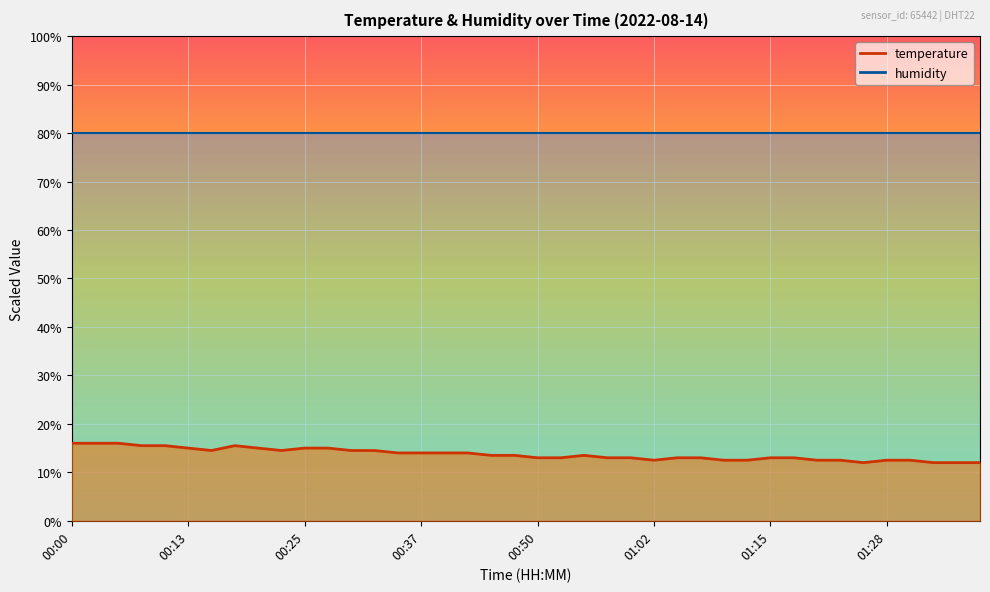

What is the difference between the second highest and second lowest values?

4.0